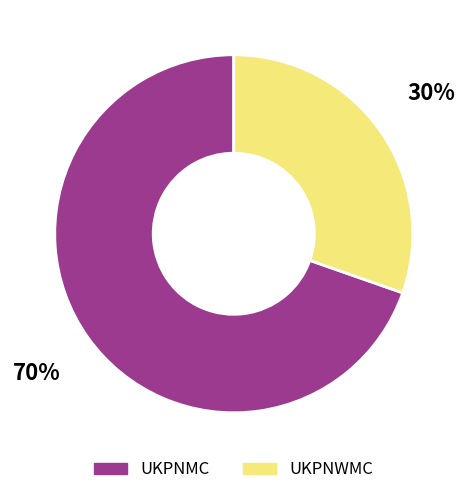

Which category has the biggest portion of the pie?

UKPNMC